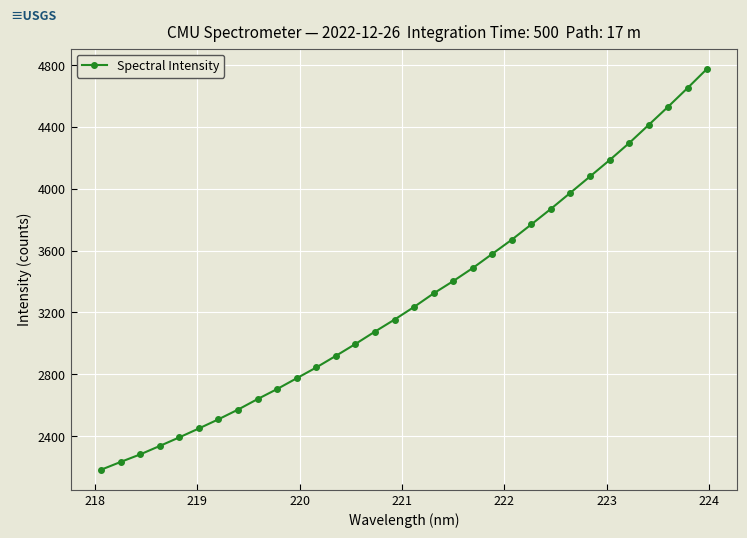

Is this an area chart (filled region under the line)?

No